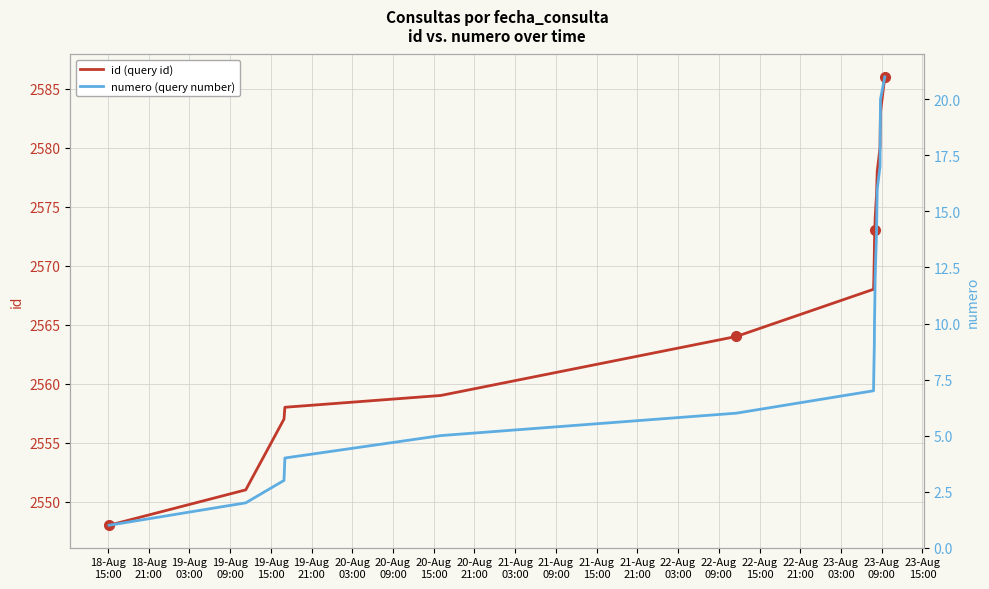

What is the smallest value displayed?

1